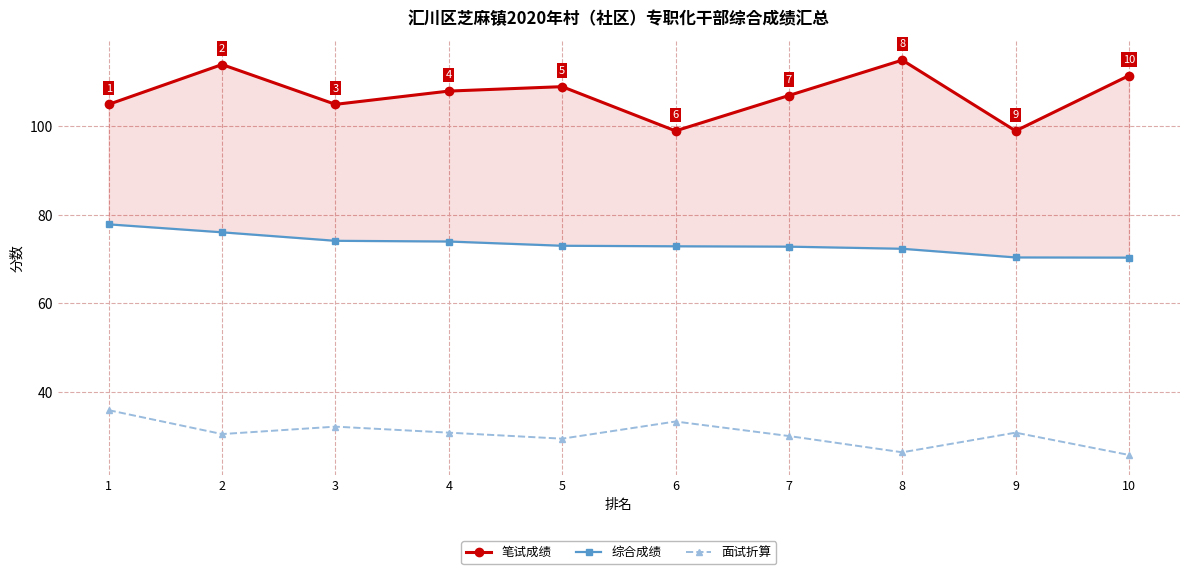

Is it true that 综合成绩 equals 72.9 at 6?

True